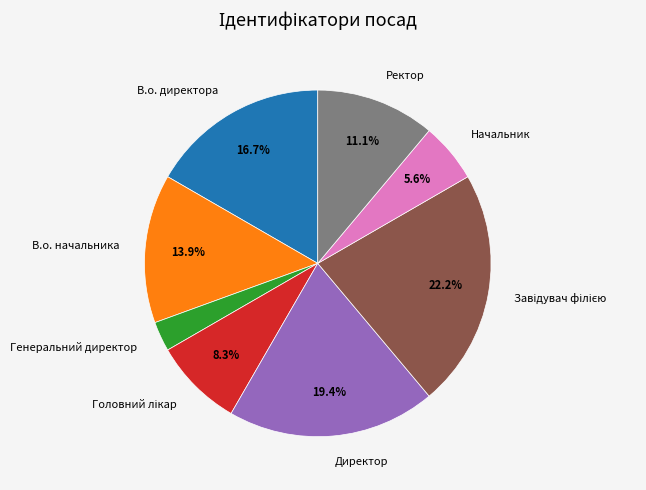

Which has a higher value, Начальник or Директор?

Директор